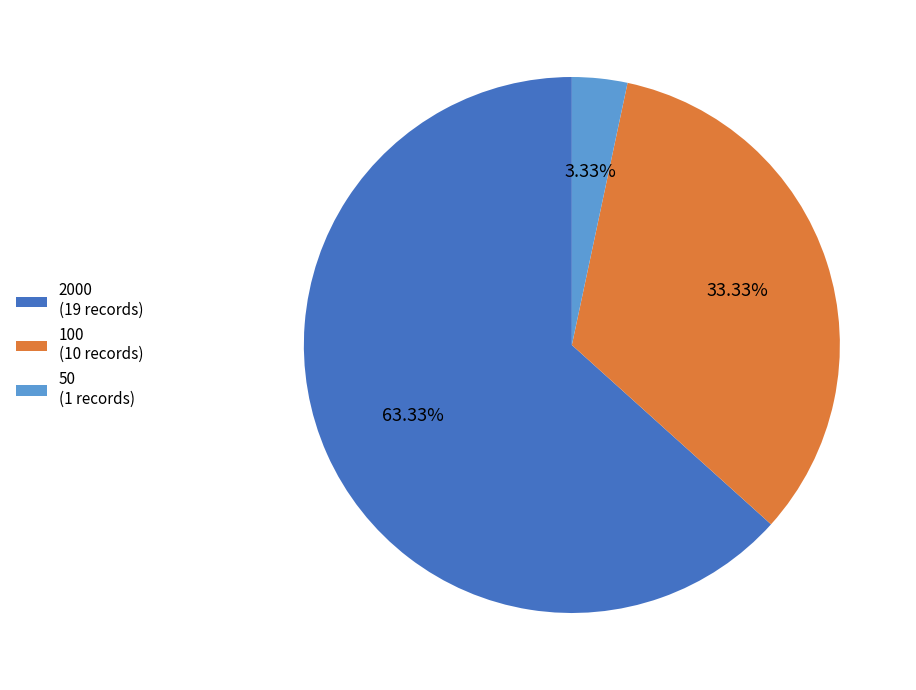

To the nearest percent, what portion does 50 represent?

3%